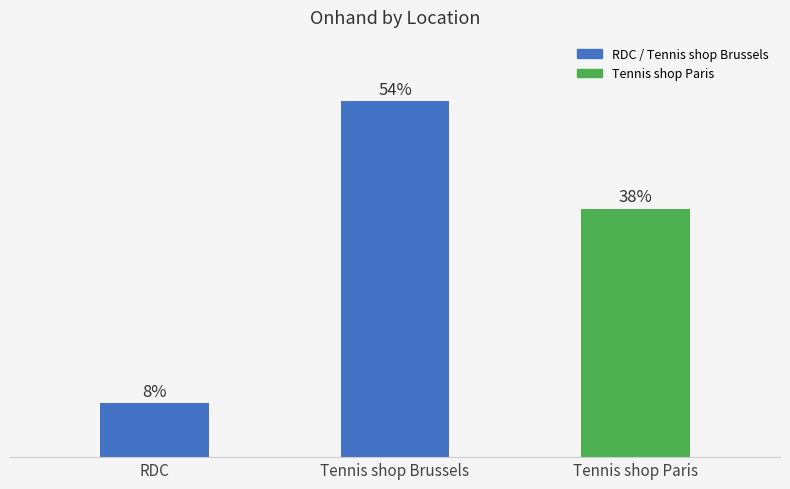

Does the chart contain any negative values?

No